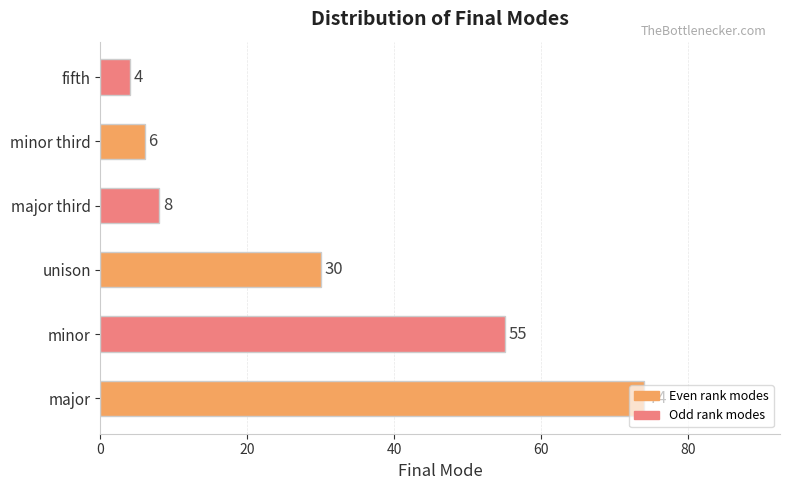

Rank the categories by value from highest to lowest.

major, minor, unison, major third, minor third, fifth